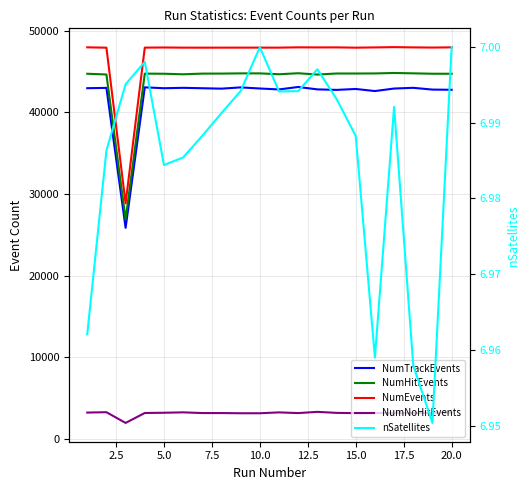

What is the value of the NumNoHitEvents point at the 1st from the left?

3235.0